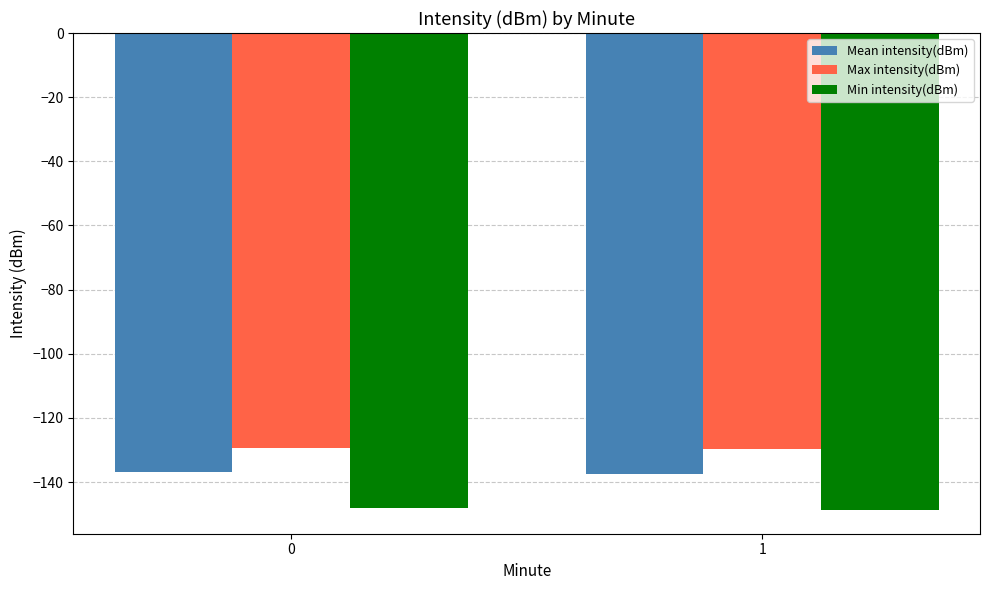

What is the sum of the Mean intensity(dBm) values at 1 and 0?

-274.5